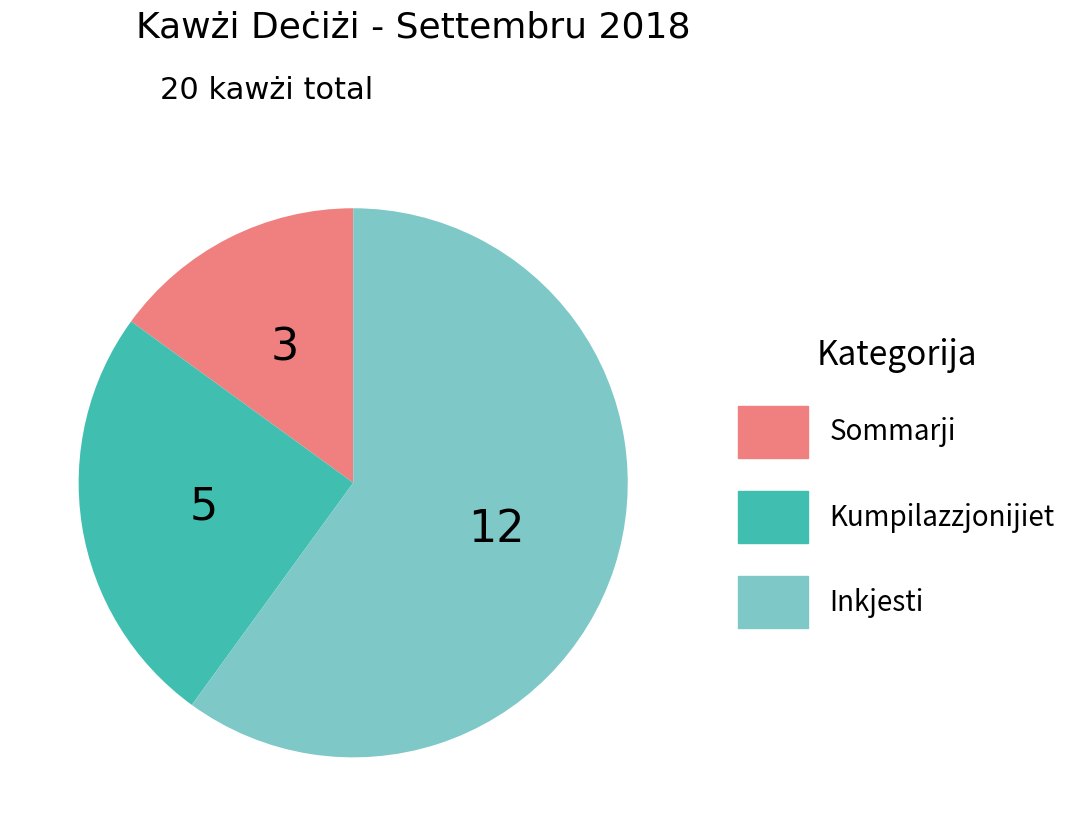

The Sommarji slice represents 15% of the pie. True or false?

True